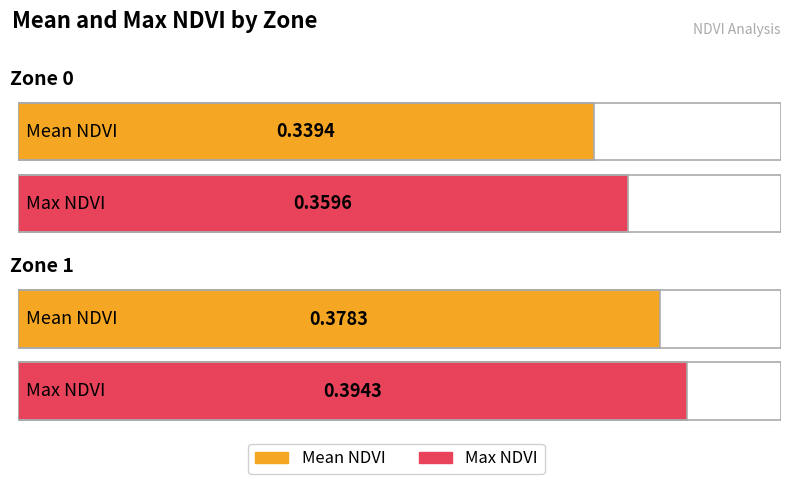

What is the sum of the Mean NDVI values at Zone 0 and Zone 1?

0.7